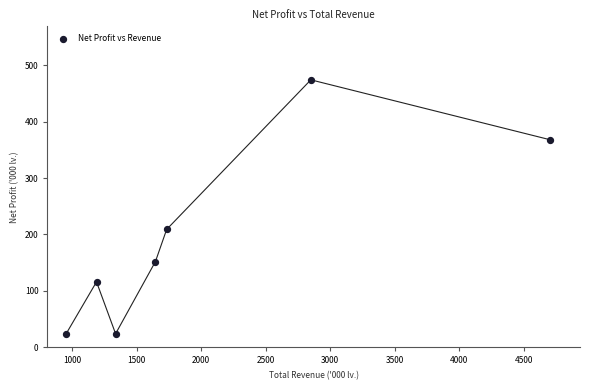

What Y value in the scatter plot is closest to 248?

208.9